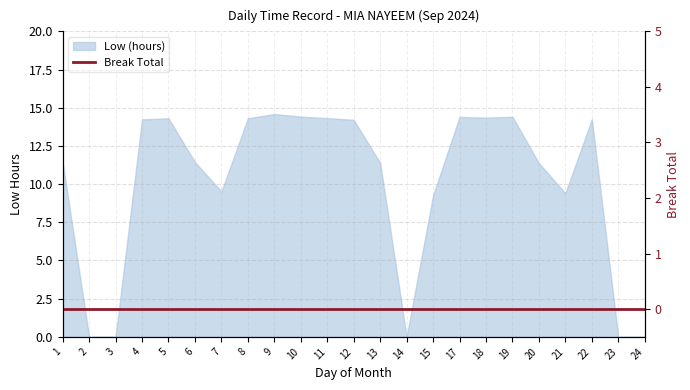

What is the difference between the values at 10 and 1?

3.0